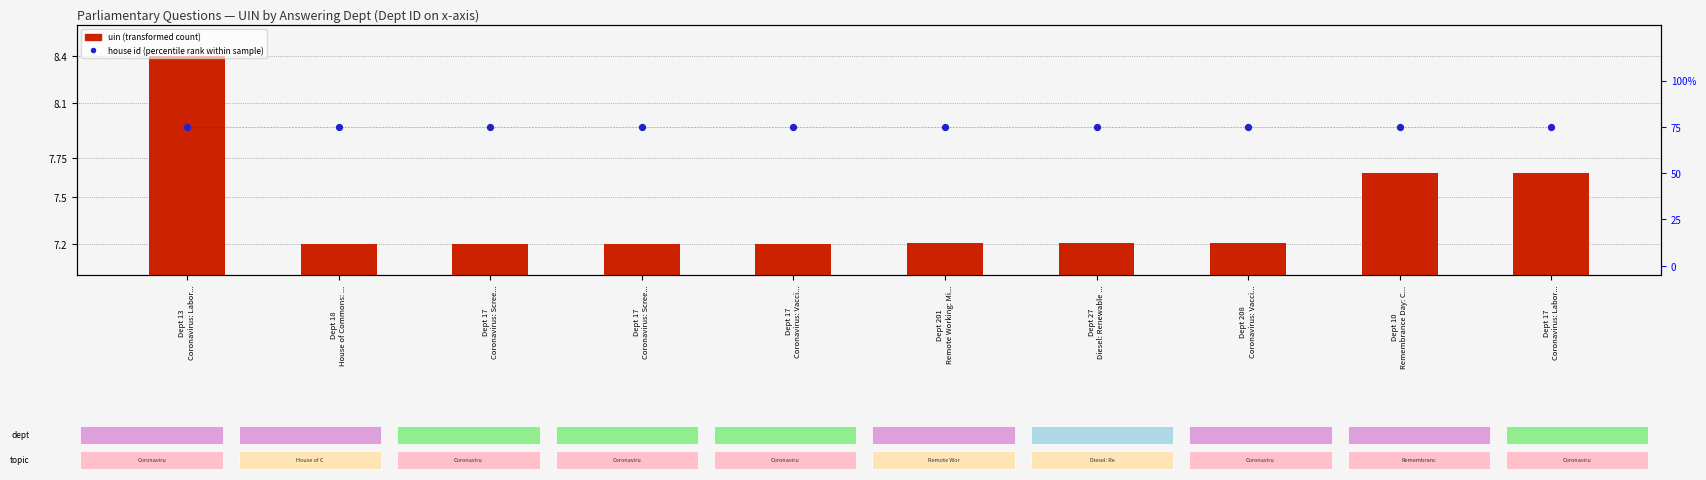

Is the value of uin (transformed) at Dept 17
Coronavirus: Scree... greater than the value of house id (percentile rank within sample) at Dept 10
Remembrance Day: C...?

No